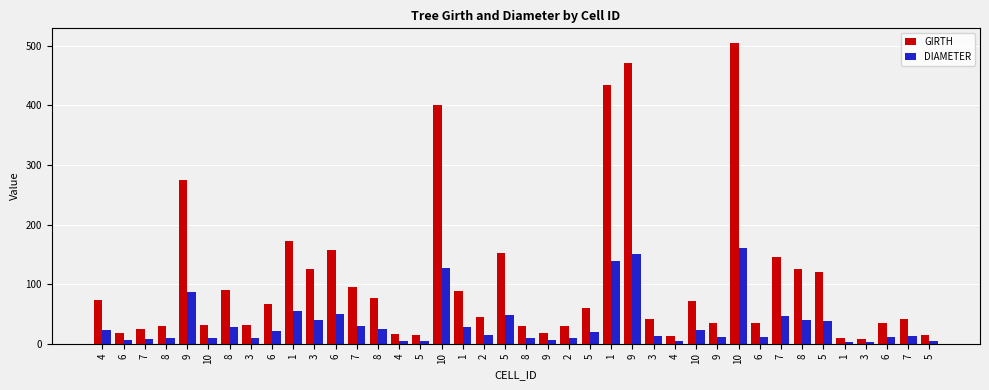

How many distinct data groups are displayed?

2